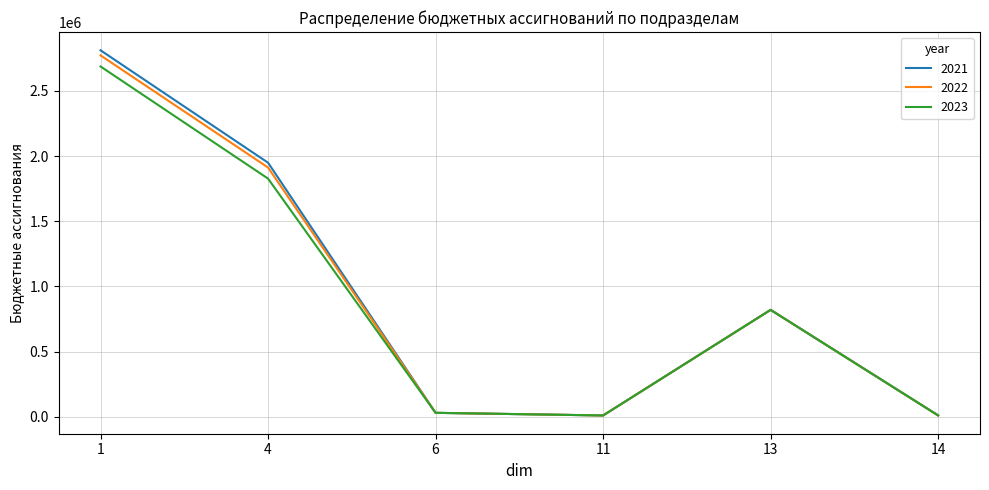

The value of 2021 at 13 is 820000.0. True or false?

True